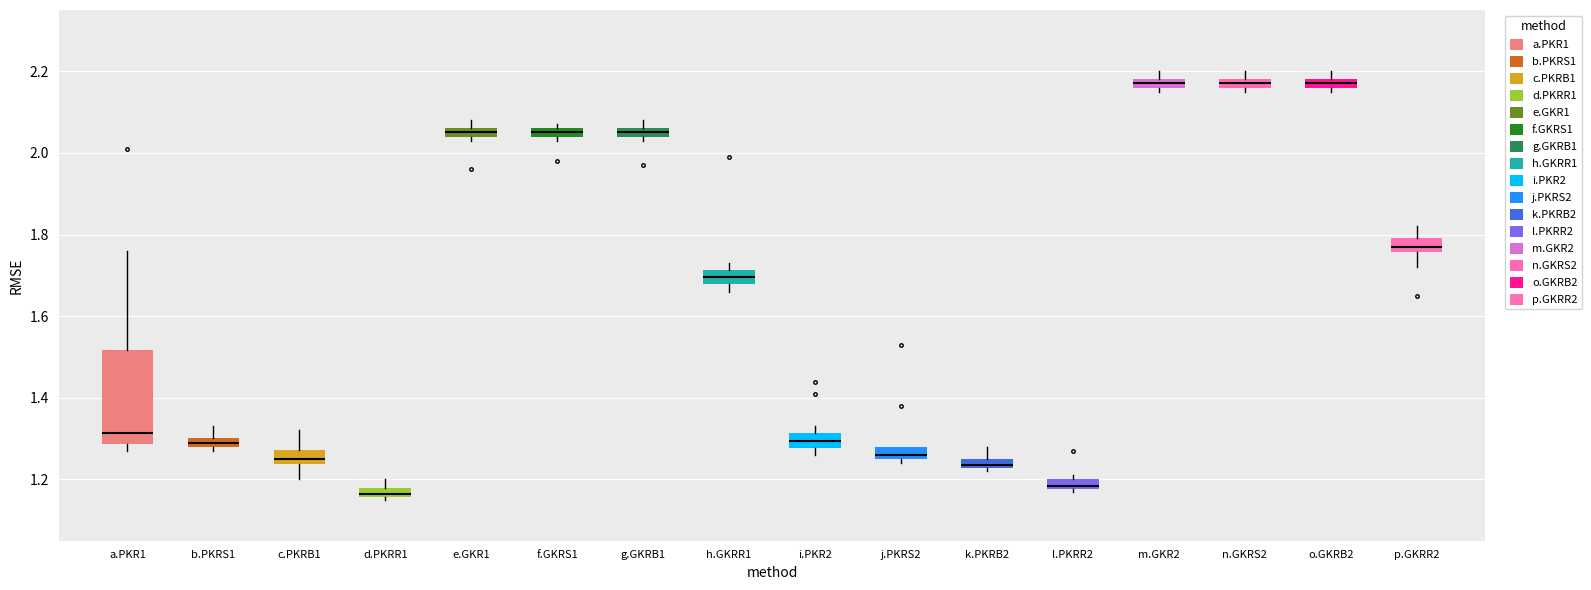

Where is the lower edge of the box for o.GKRB2 on the y-axis? The values are not printed on the chart, so give them approximately, as read against the axis.

2.16